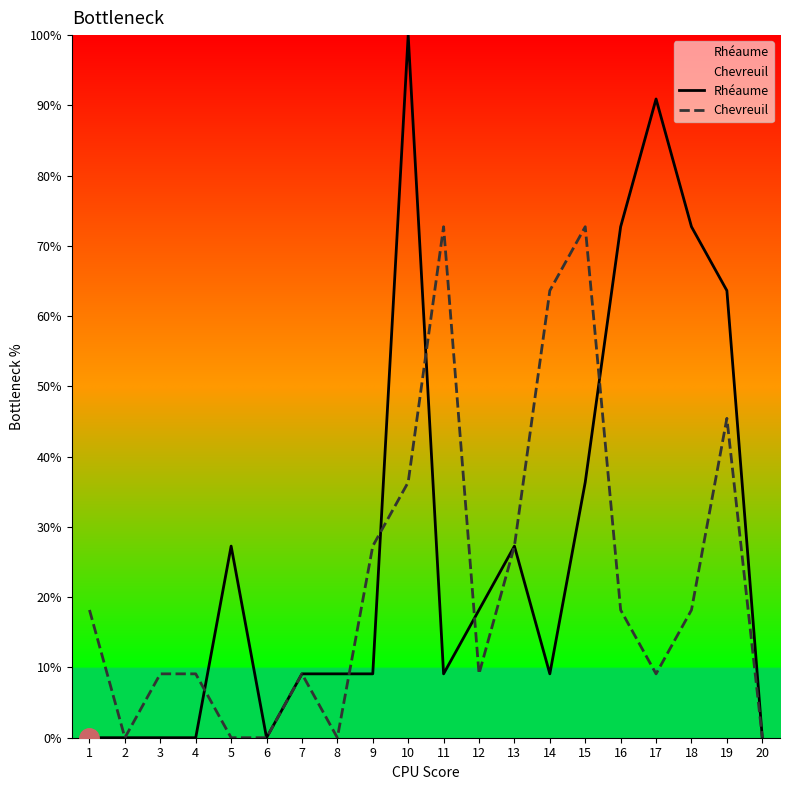

True or false: Rhéaume has more than 0 interior local peaks.

True